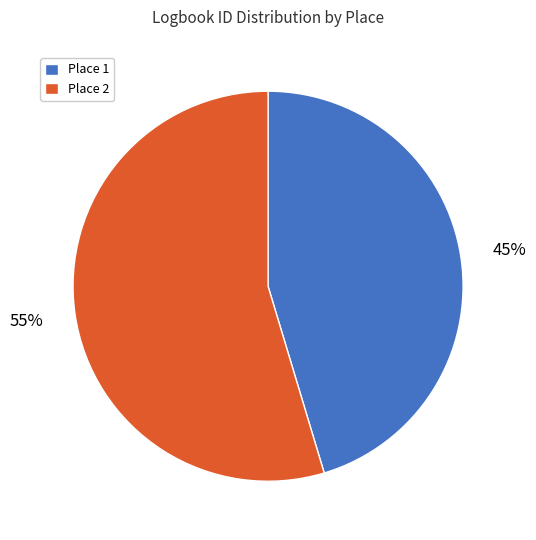

Approximately how many times larger is the value at Place 2 compared to Place 1?

1.2